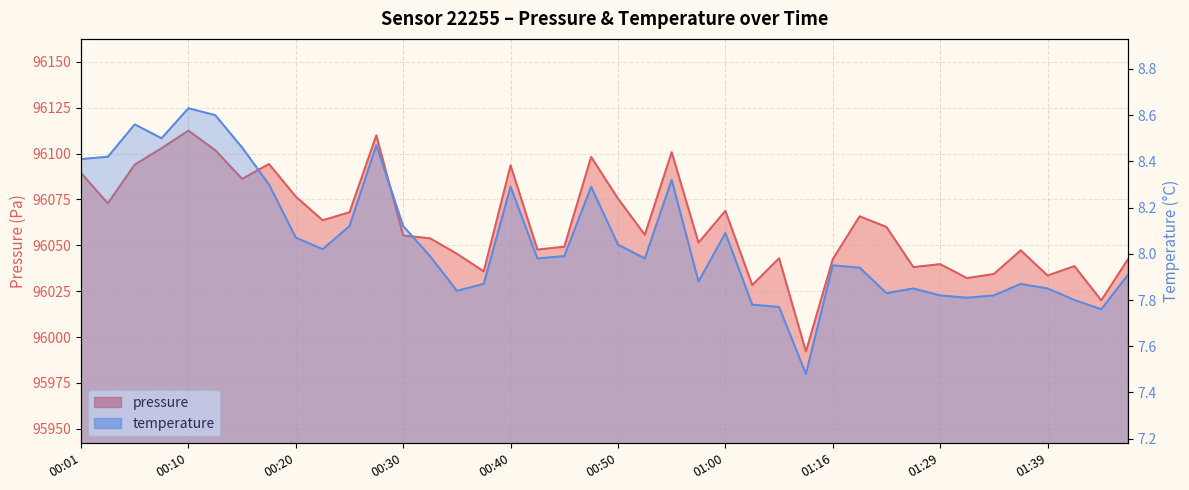

How many values in the pressure series are below 96055?

19